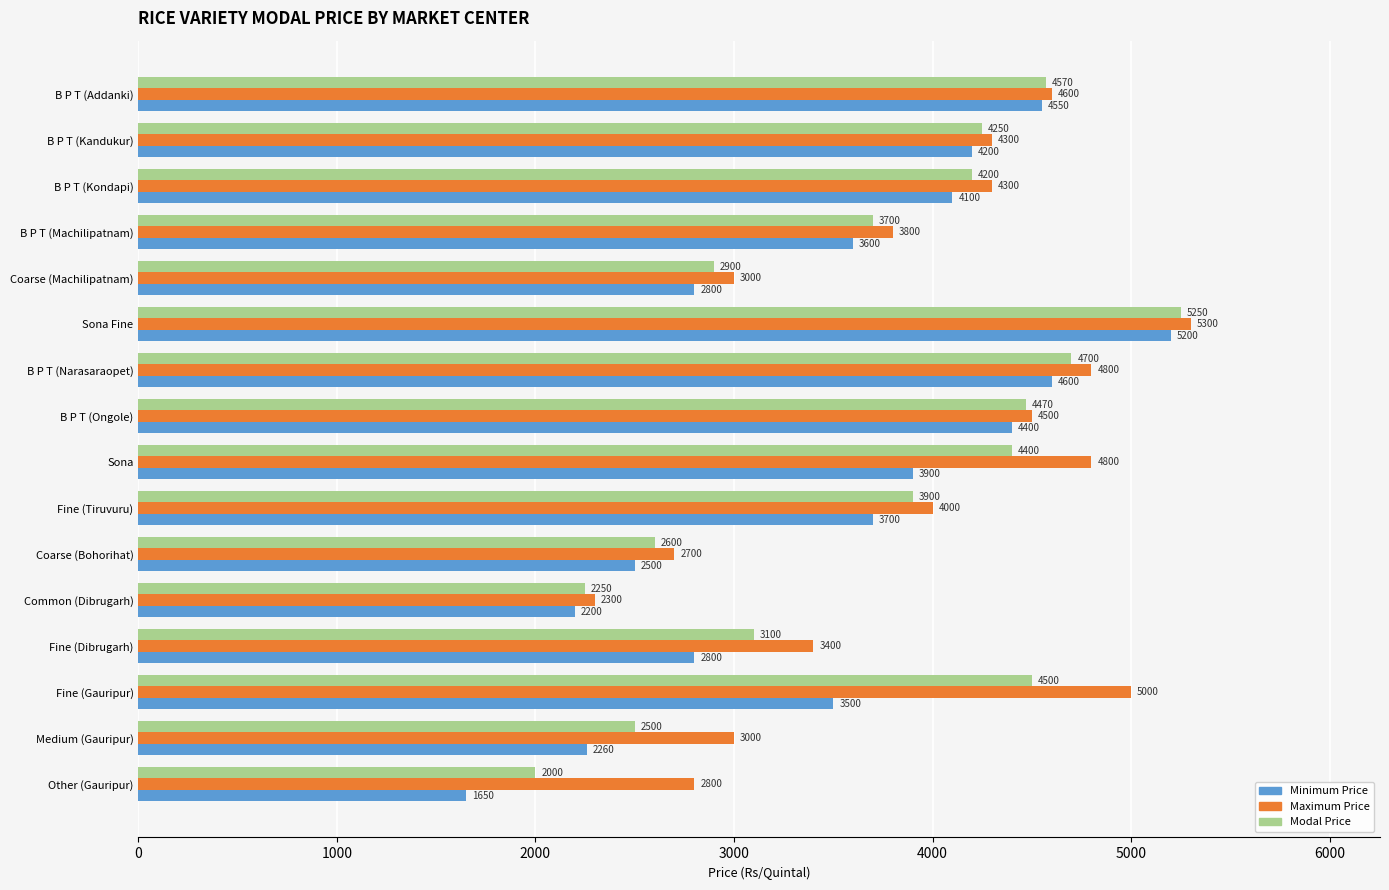

What is the difference between the maximum and minimum values in the Maximum Price series?

3000